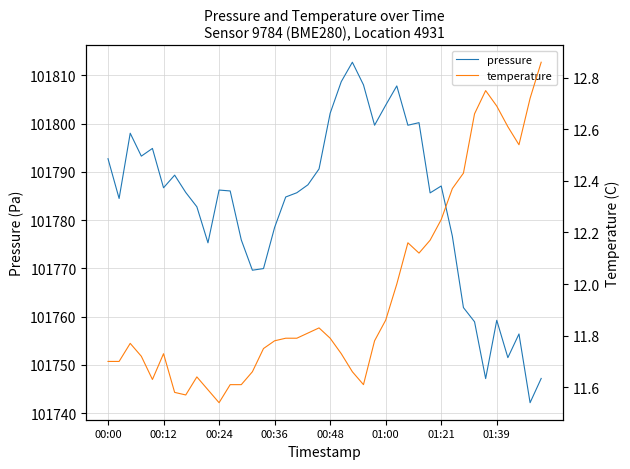

True or false: temperature has more than 0 interior local peaks.

True